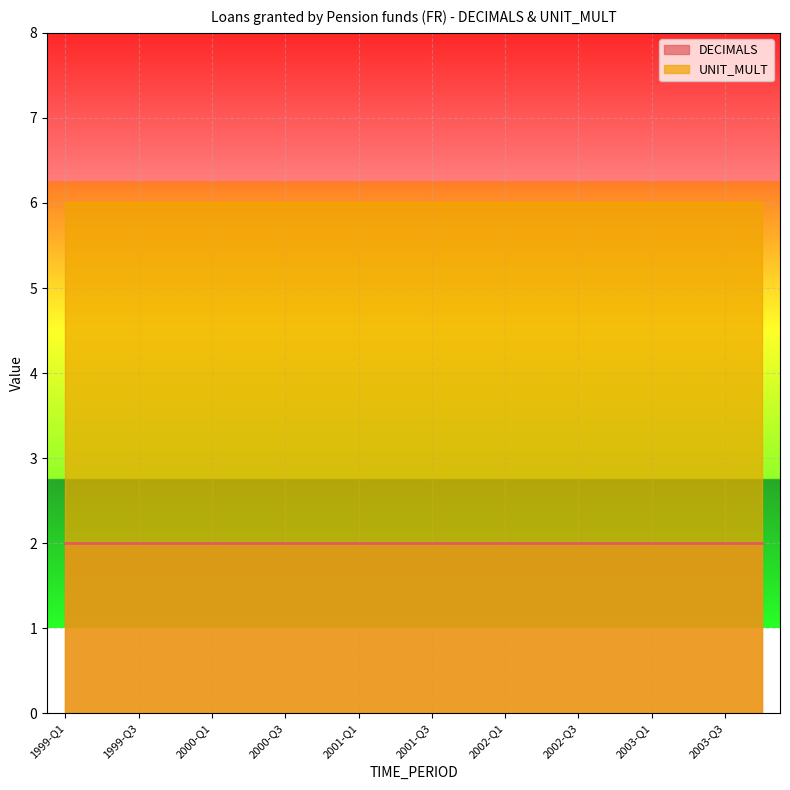

True or false: UNIT_MULT and DECIMALS intersect in this chart.

False